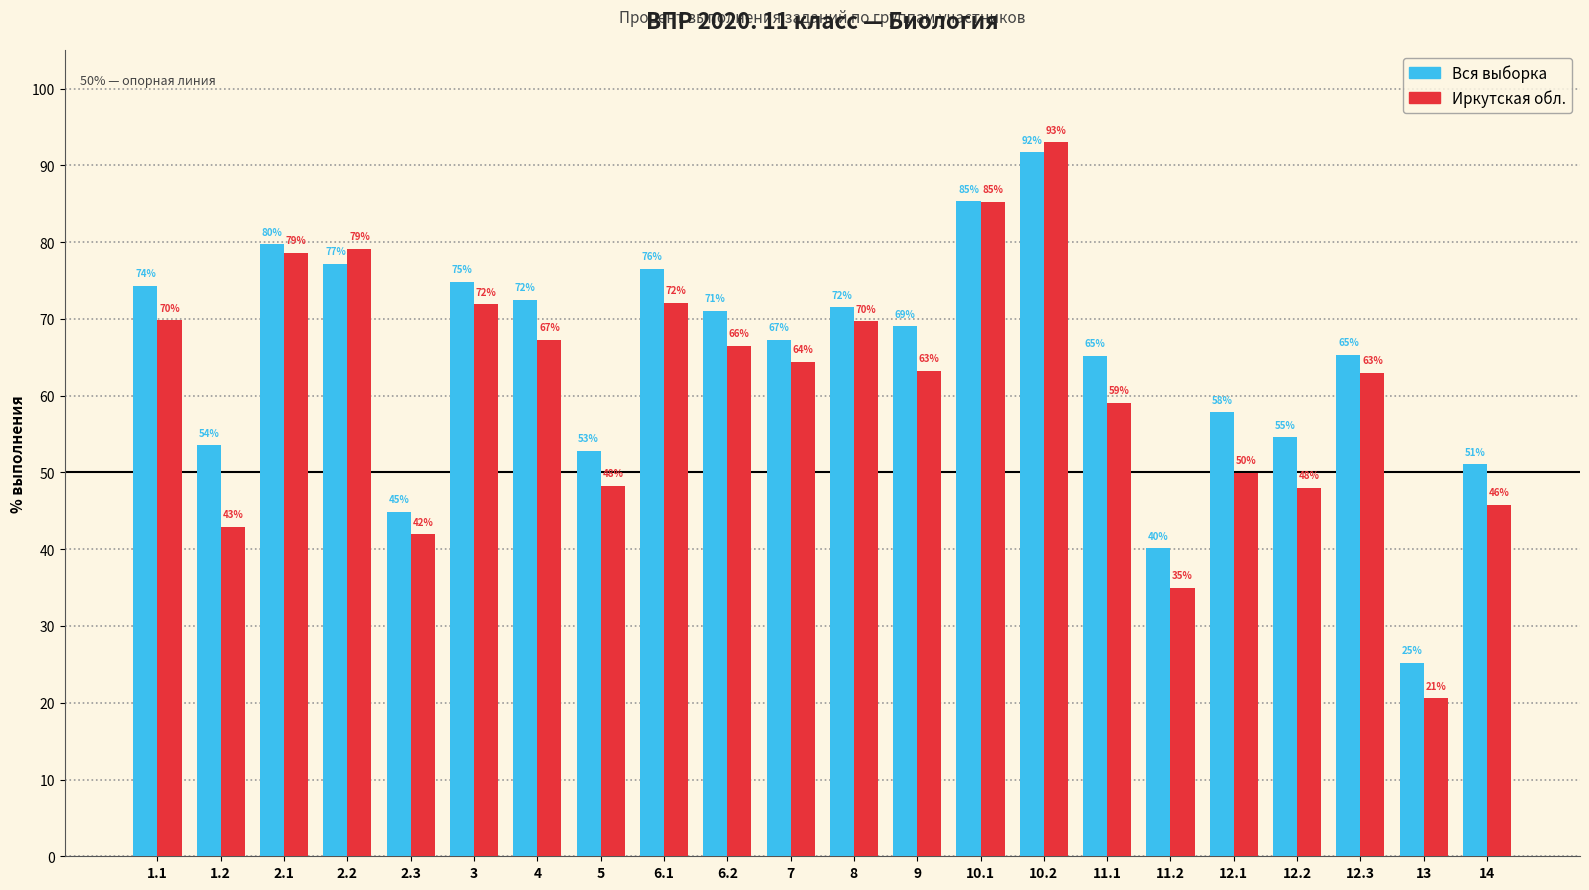

Rank the series by their average value, from lowest to highest.

Иркутская обл., Вся выборка